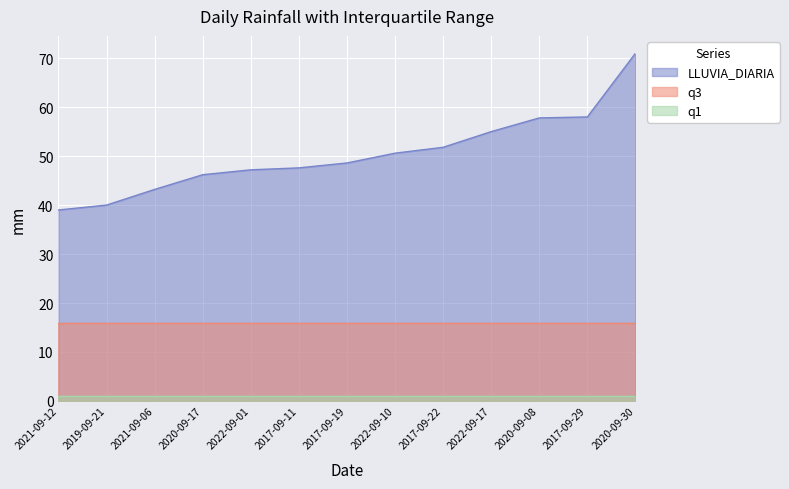

True or false: q1 and LLUVIA_DIARIA cross at least once.

False